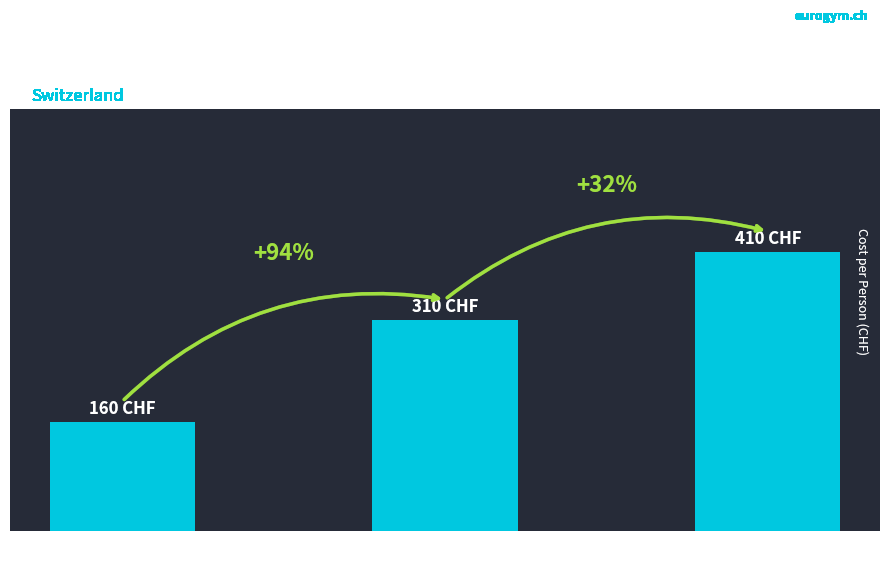

Are the bars horizontal?

No